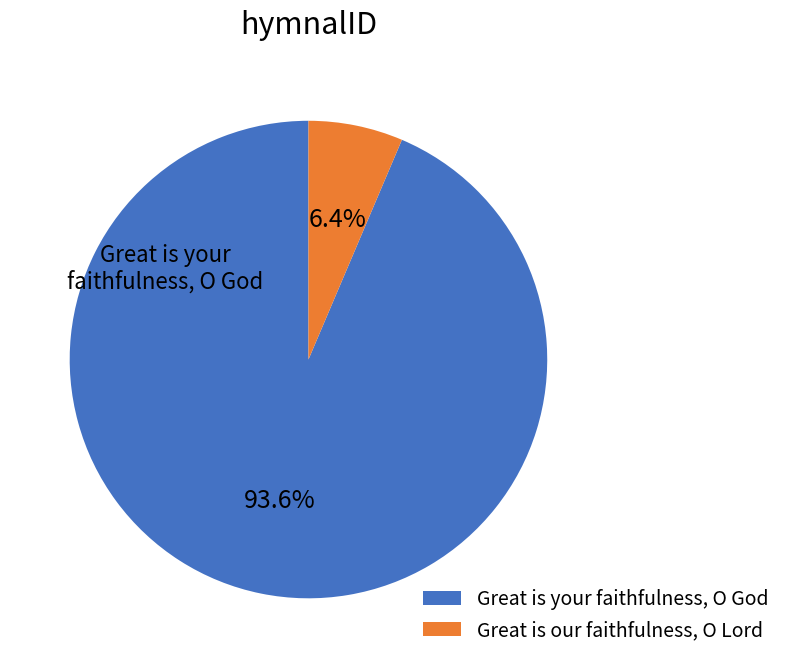

What percentage is NOT represented by Great is your faithfulness, O God?

6.4%